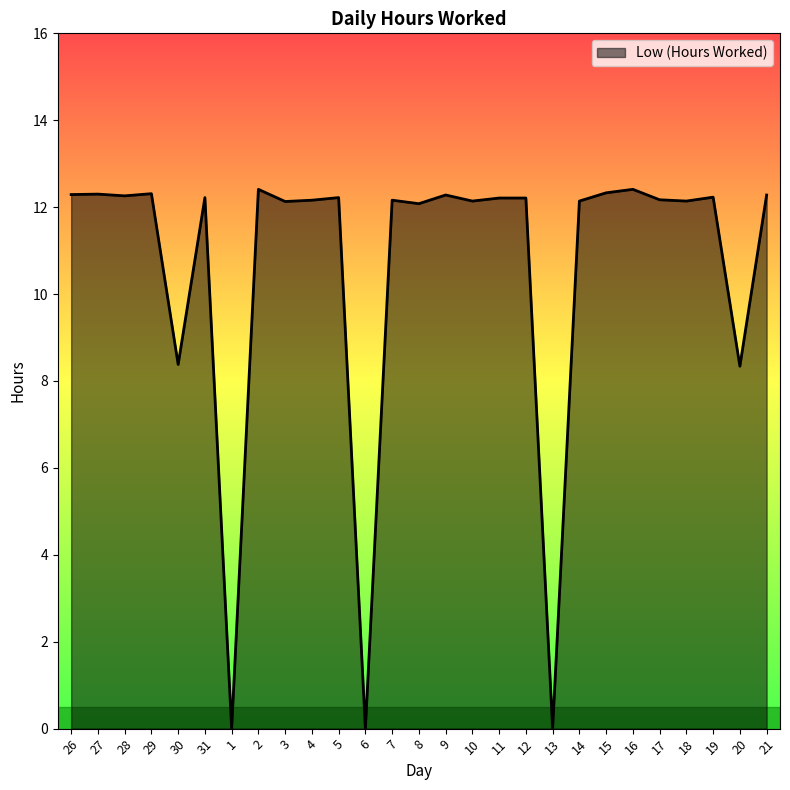

Between 1 and 19, which is larger?

19